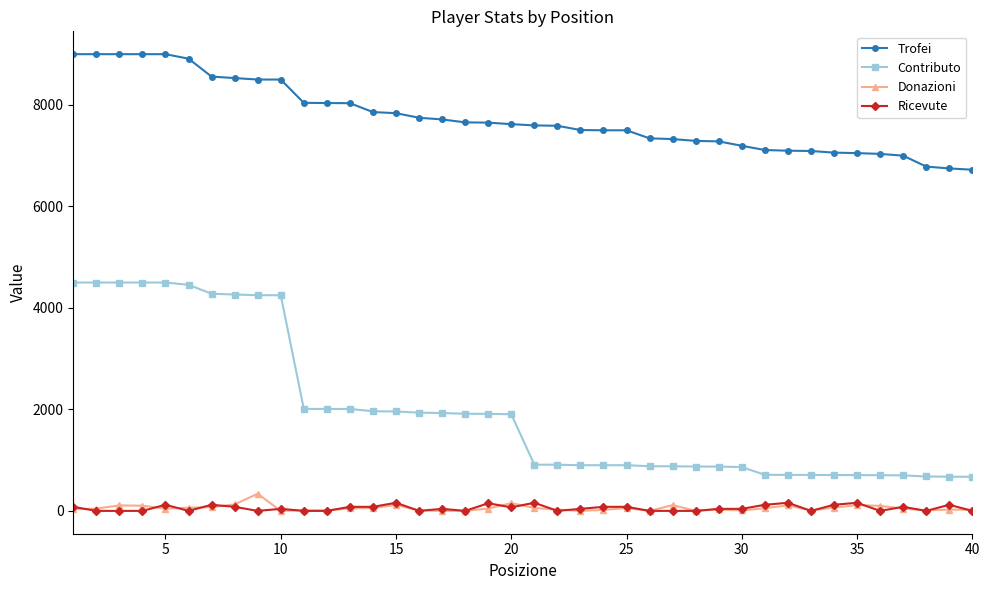

What is the sum of all Donazioni values?

2230